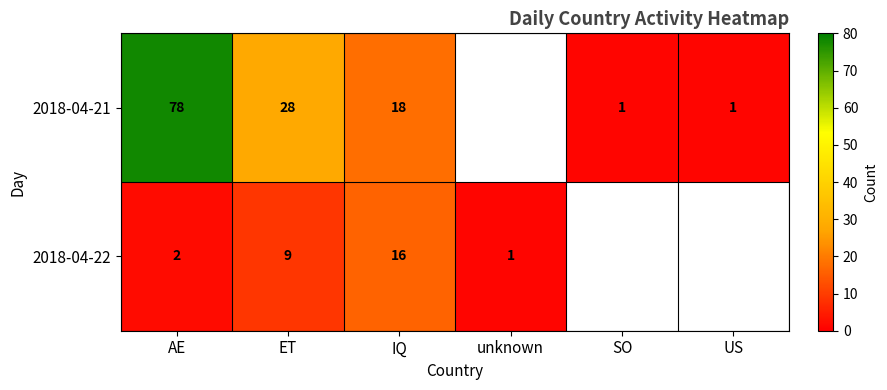

What is the total value across all series at ET?

37